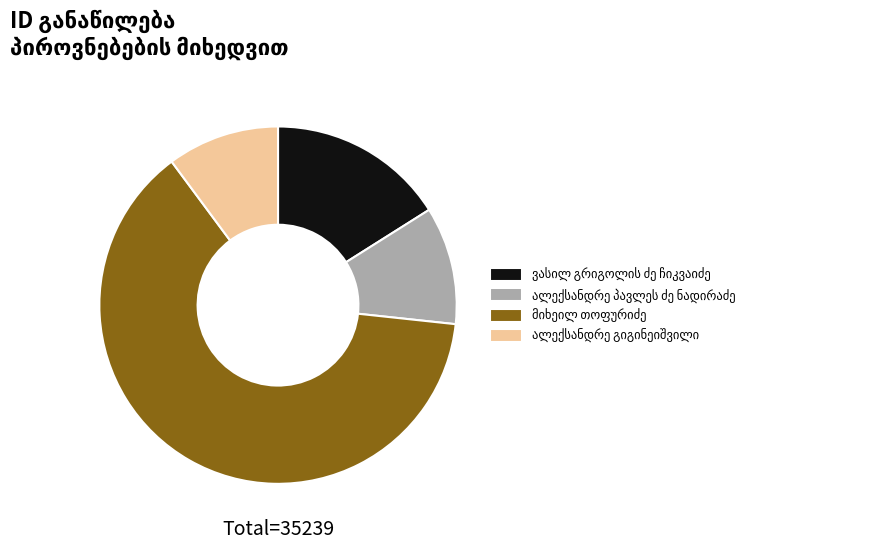

Is there a majority slice in this chart?

Yes